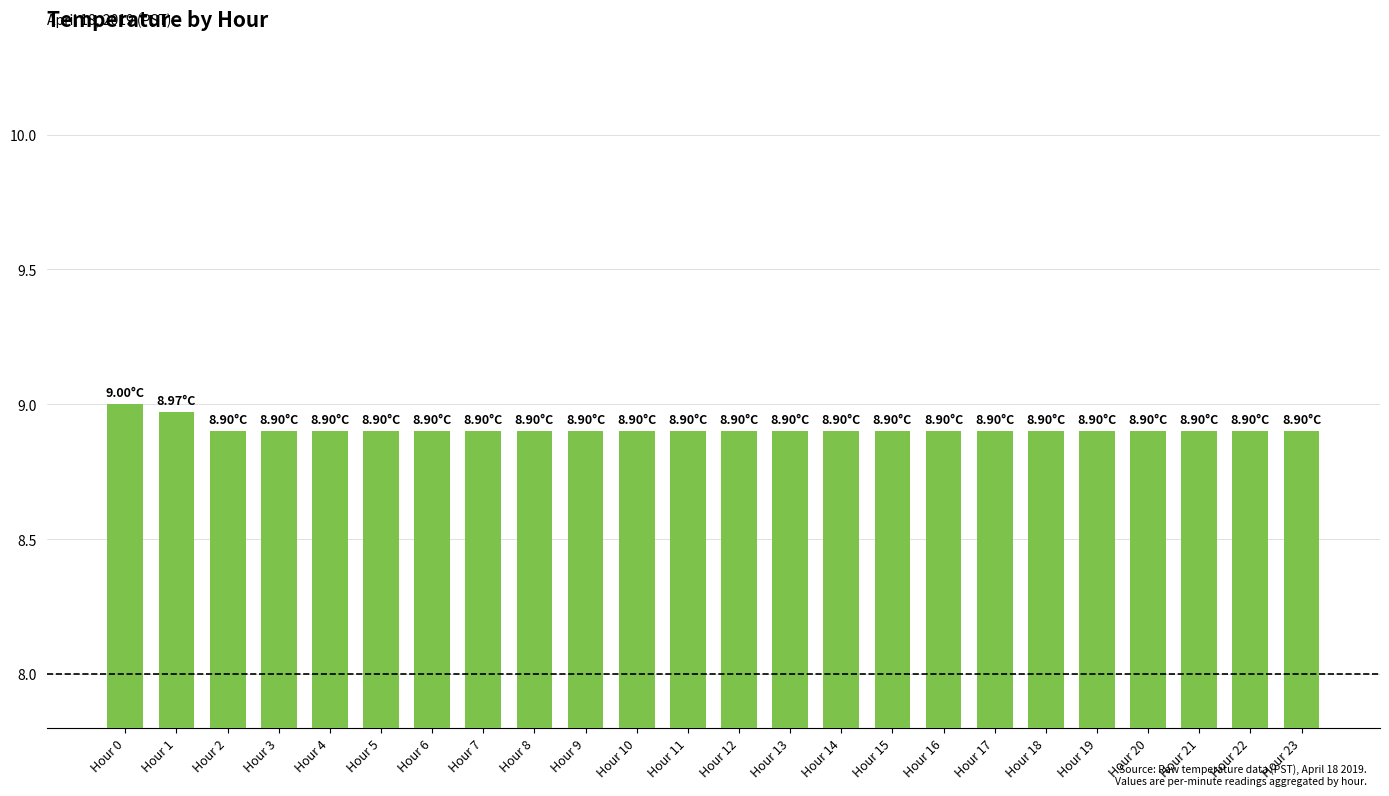

Approximately how many times larger is the value at Hour 2 compared to Hour 0?

1.0